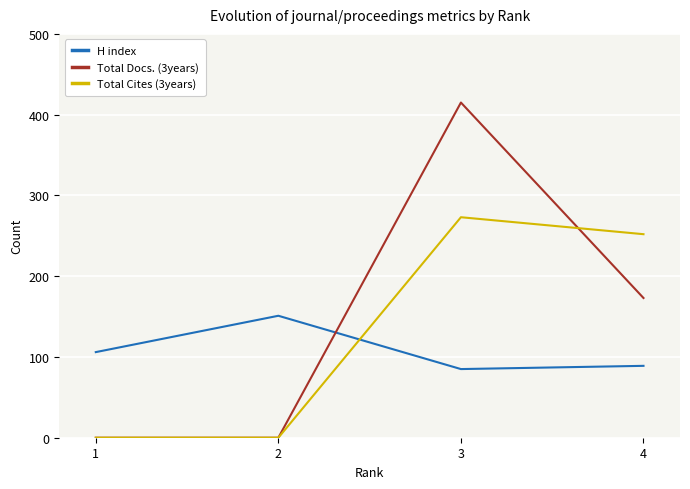

Where is the first local minimum for H index?

3